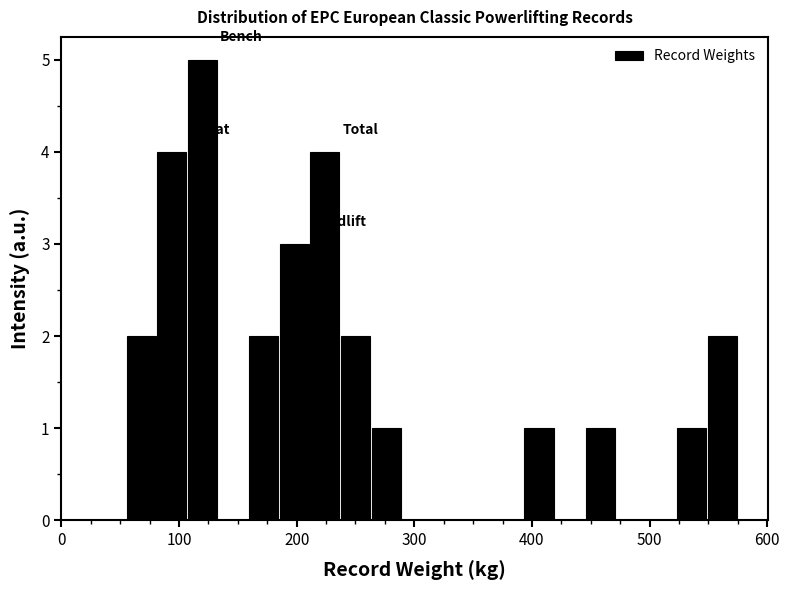

Read against the x-axis, roughly where is the centre of the tallest bar?

120